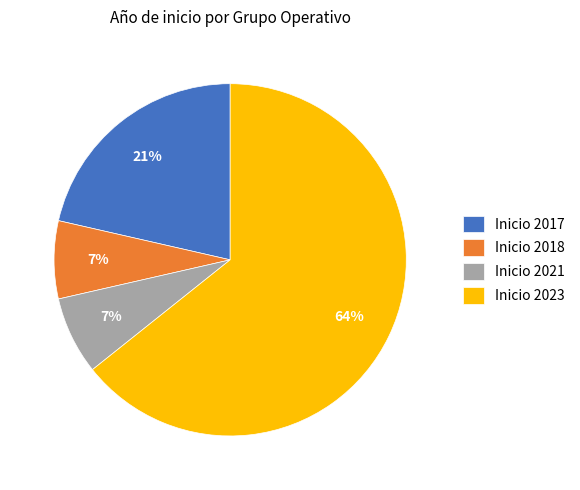

Which has a higher value, Inicio 2023 or Inicio 2021?

Inicio 2023